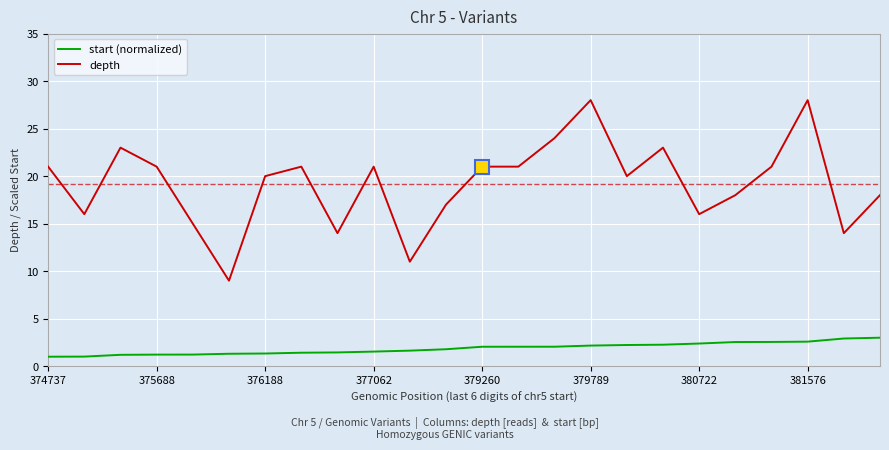

True or false: start (normalized) and depth intersect in this chart.

False